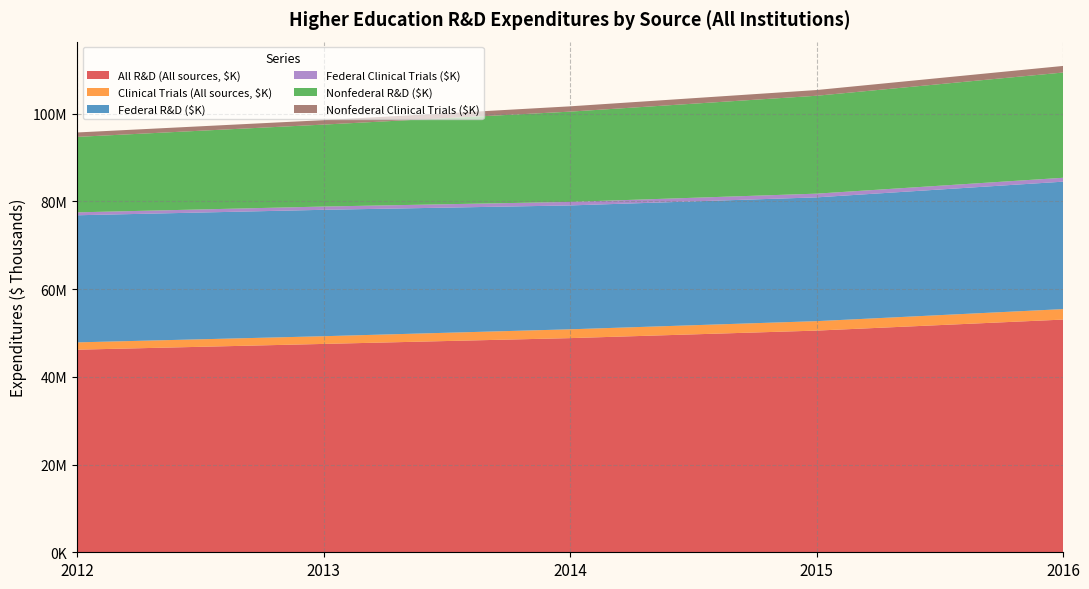

Reading left to right, what are all the values shown in this chart?

All R&D (All sources, $K): 46182393	47499335	48820531	50536971	53048033
Clinical Trials (All sources, $K): 1669160	1756585	2010541	2152488	2387737
Federal R&D ($K): 28976410	28818487	28240588	28220106	29053500
Federal Clinical Trials ($K): 663320	744854	802355	847470	886849
Nonfederal R&D ($K): 17205983	18680848	20579943	22316865	23994533
Nonfederal Clinical Trials ($K): 1005840	1011731	1208186	1305018	1500888